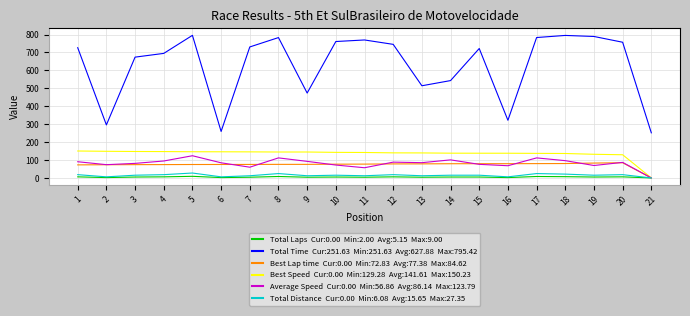

Does the chart have visible grid lines?

Yes